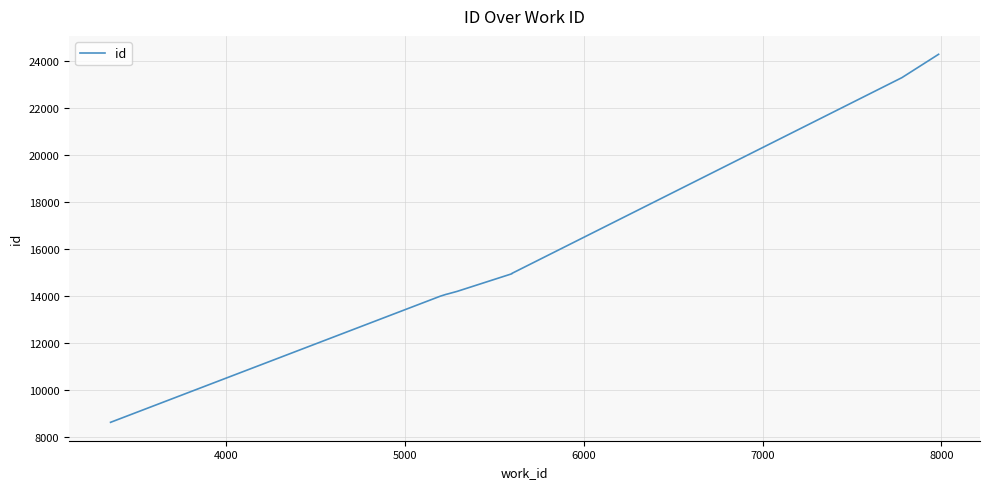

Does the chart have visible grid lines?

Yes